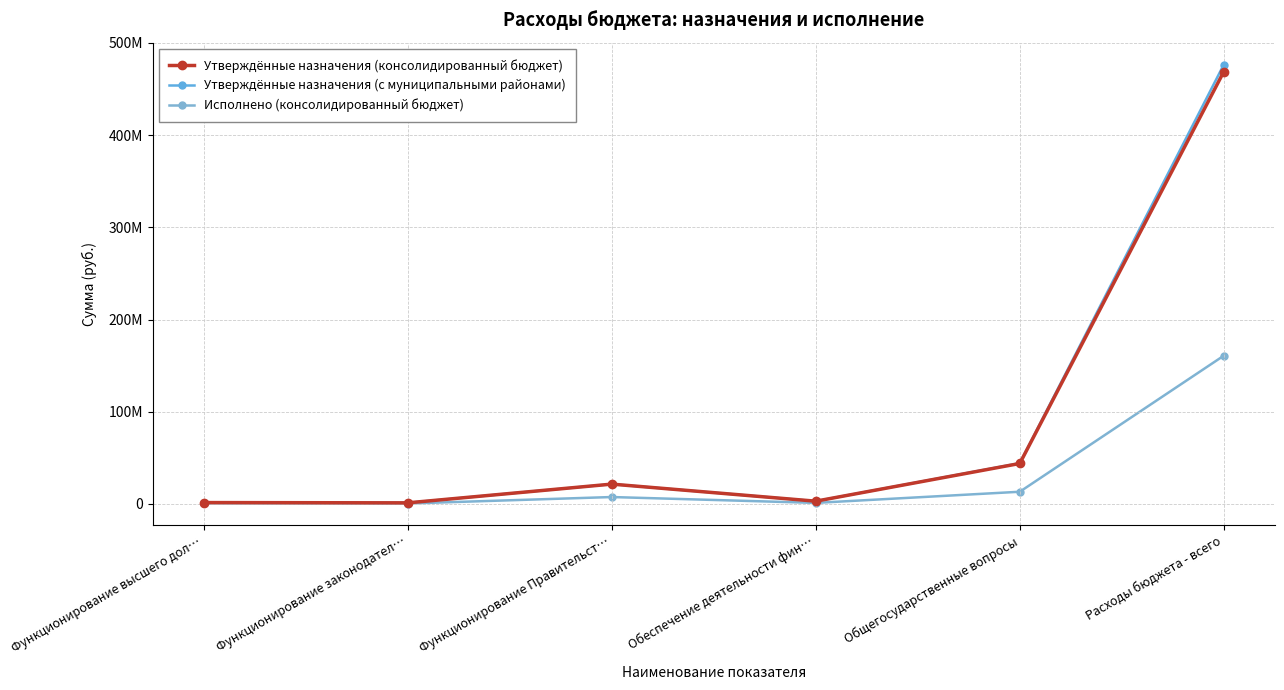

What is the value of the Утверждённые назначения (с муниципальными районами) point at the 6th from the left?

476547018.4